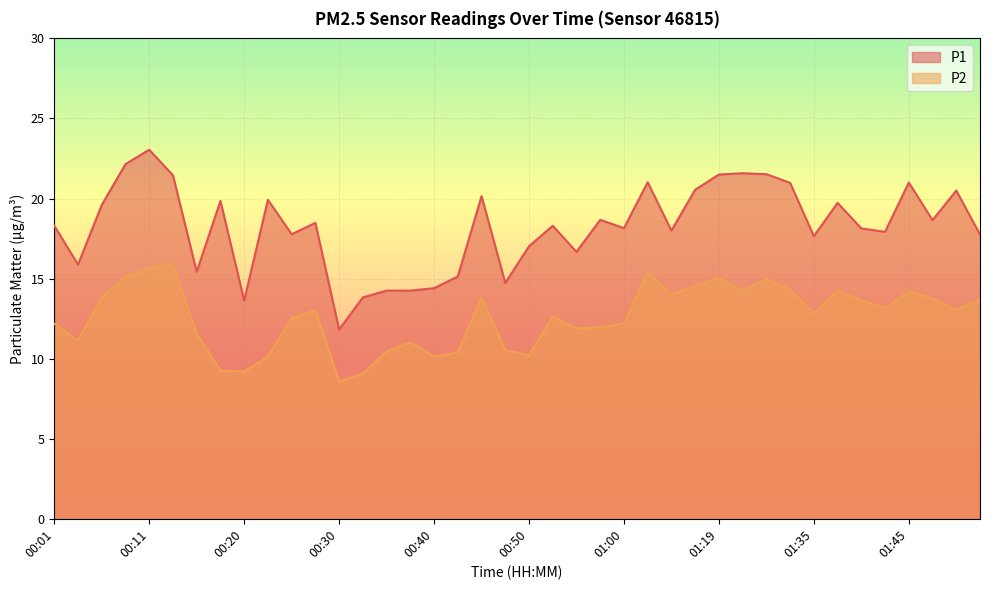

What value does the P2 series have at 00:16?

11.6